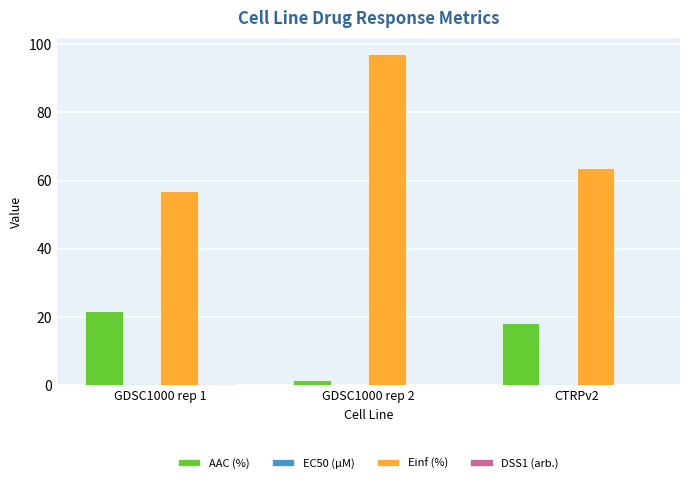

How many groups of bars are there?

3